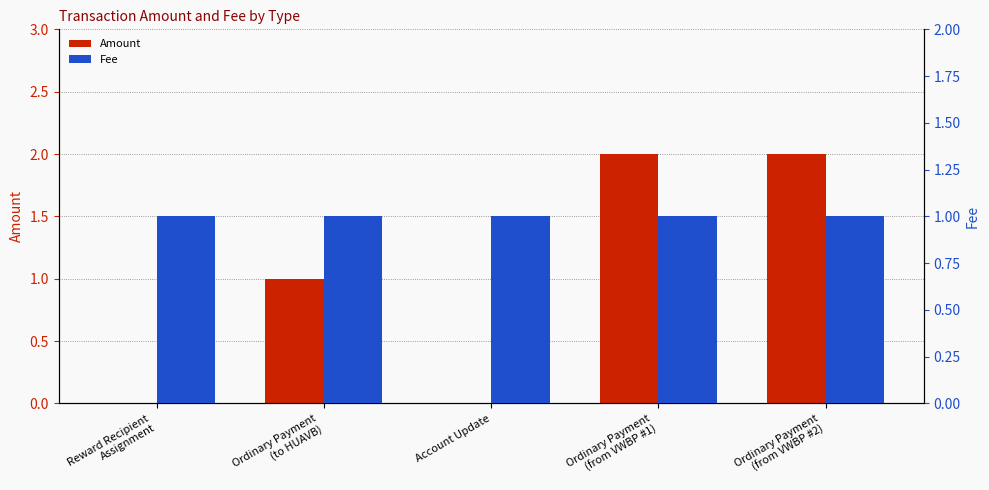

True or false: Amount has a value of 2 at Ordinary Payment
(from VWBP #1).

True